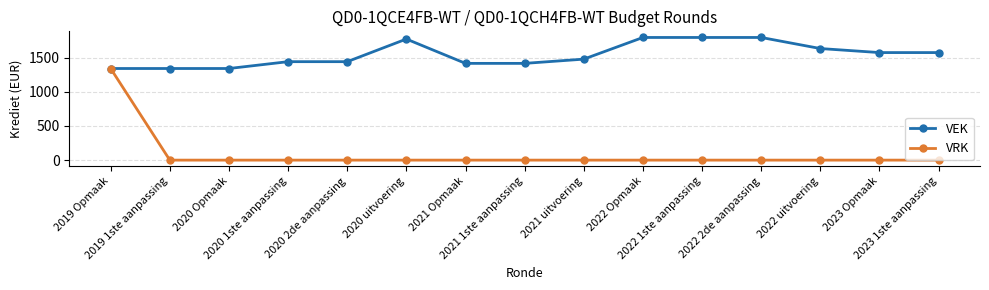

List the series in order of their overall mean, highest first.

VEK, VRK